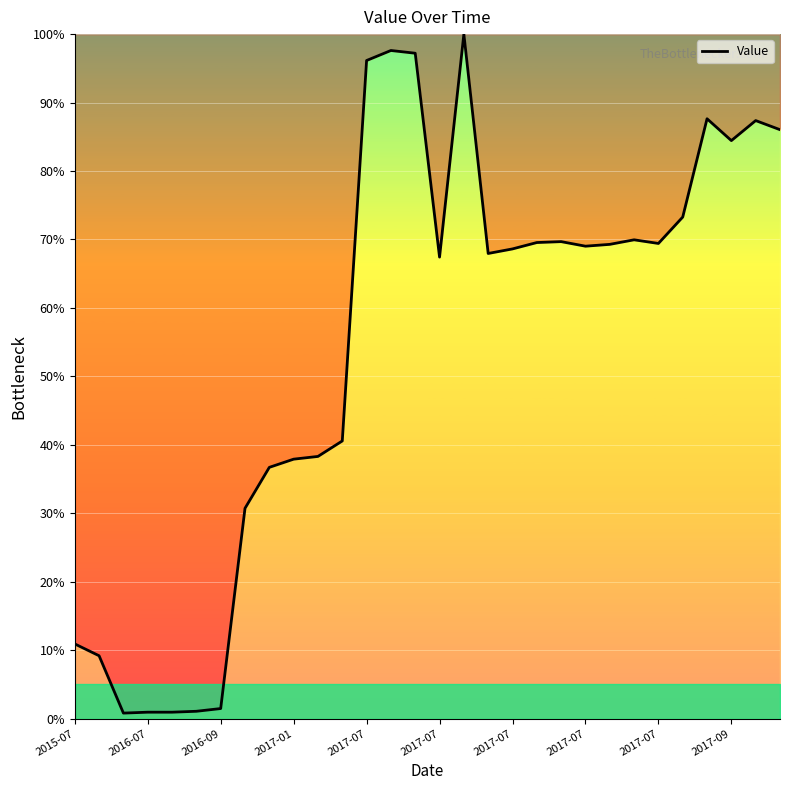

What is the maximum value shown in the chart?

100.0